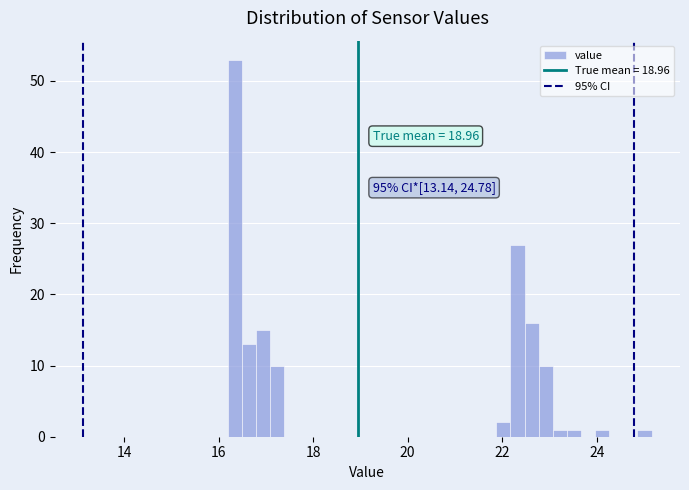

Around what value on the x-axis is the tallest bar? Give the approximate position of its centre, as read against the axis.

16.4